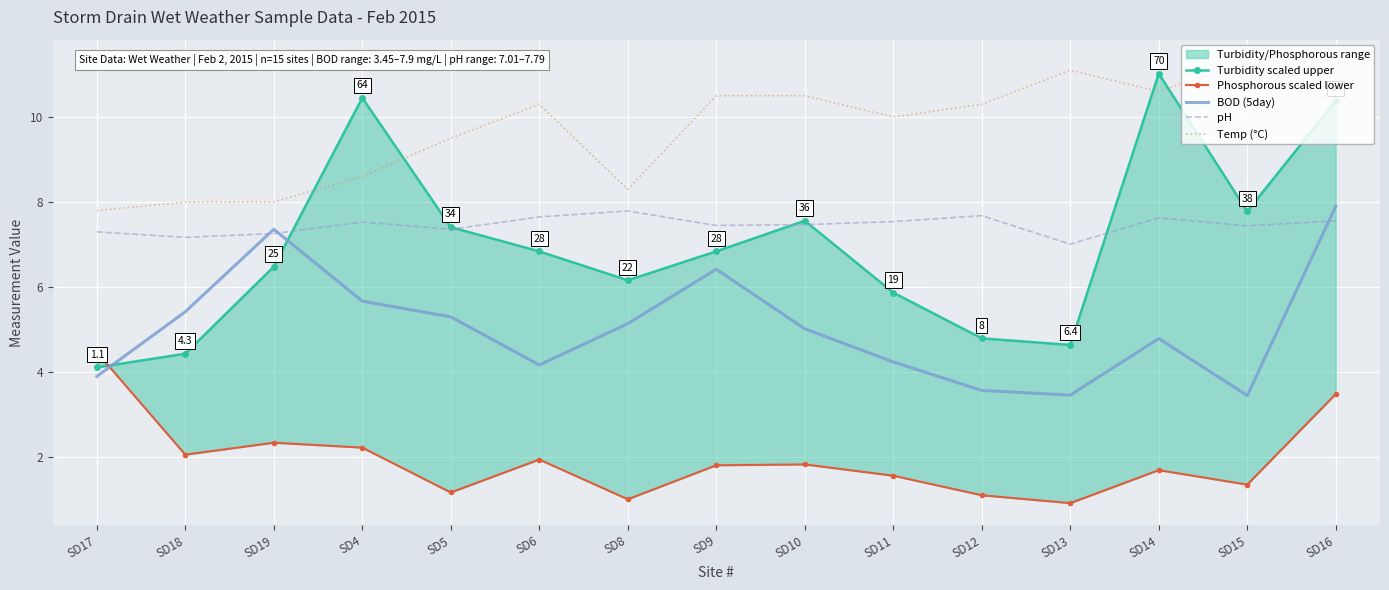

Rank the series by their maximum value, from highest to lowest.

Temp (°C), Turbidity scaled upper, BOD (5day), pH, Phosphorous scaled lower